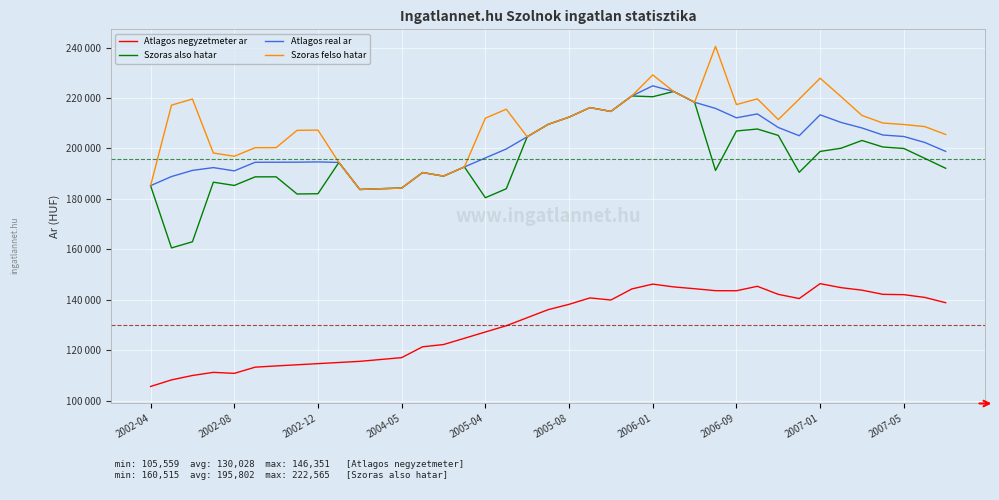

At which category is the sum across all series the highest?

2006-01